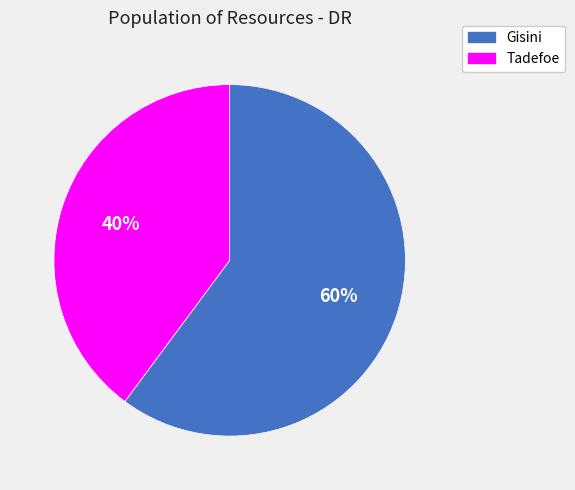

Is Tadefoe the majority of the pie?

No